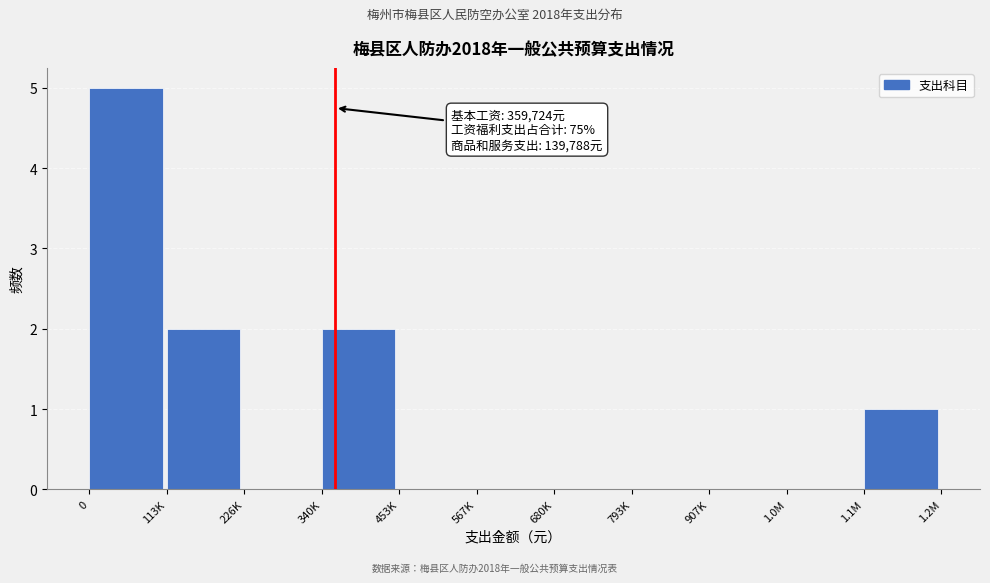

Reading right to left, extract all data points from this chart.

1.1M=1	1.0M=0	907K=0	793K=0	680K=0	567K=0	453K=0	340K=2	226K=0	113K=2	0=5